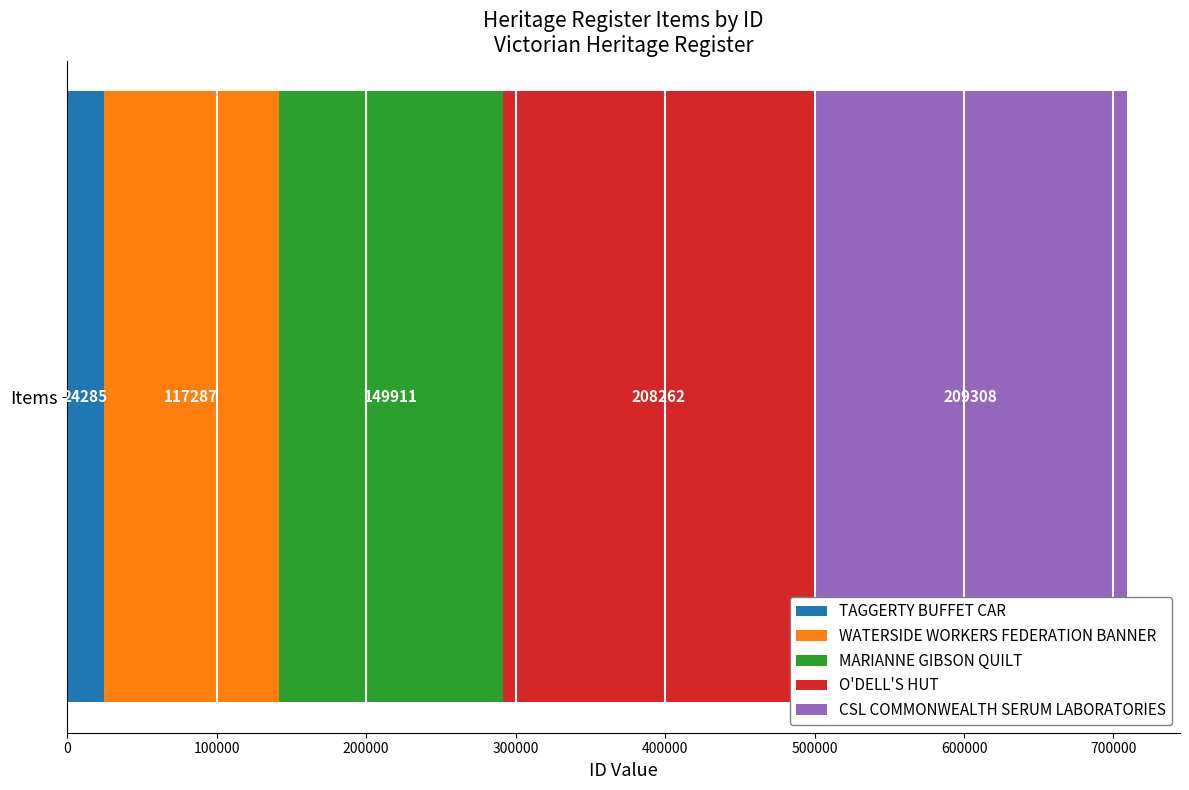

The value of TAGGERTY BUFFET CAR at Items is 24285. True or false?

True